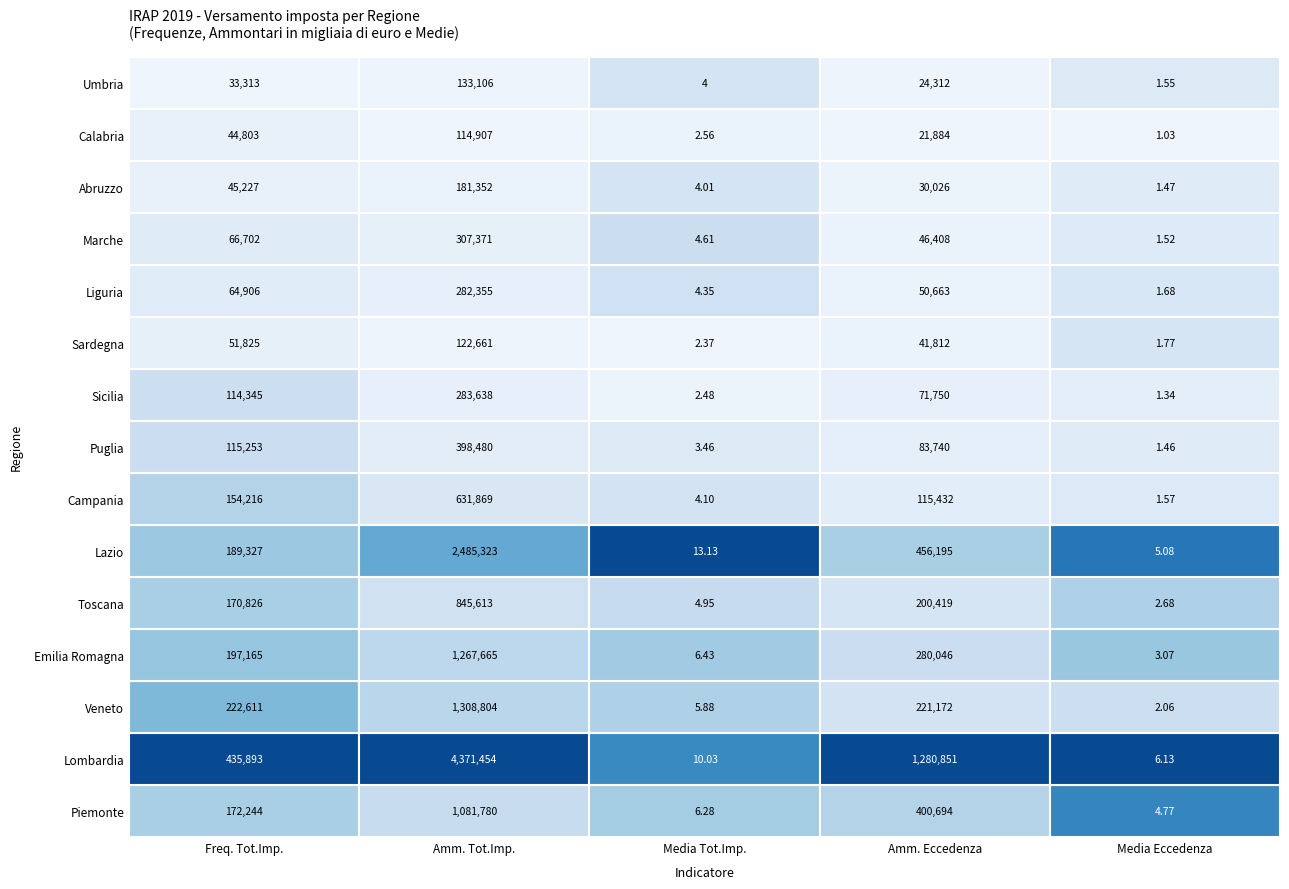

Where is Toscana nearest to the value 422807?

3